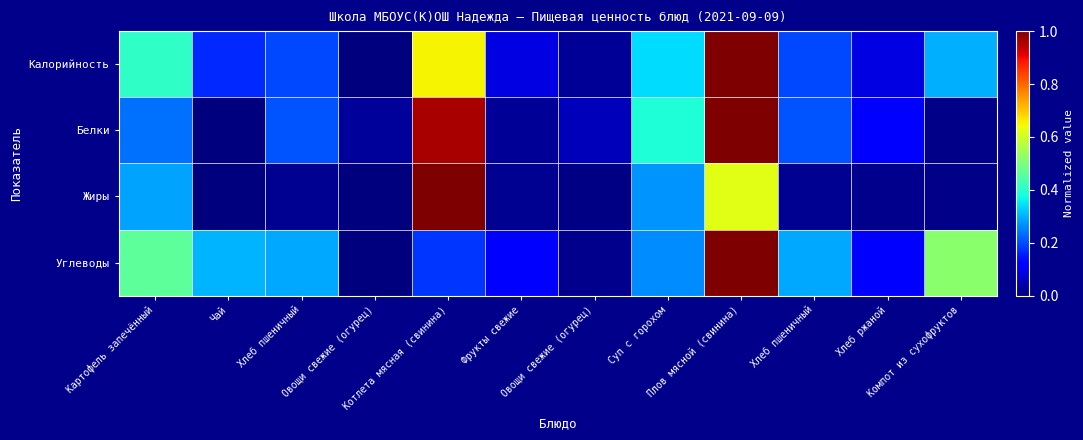

At how many categories does at least one series exceed 0?

12